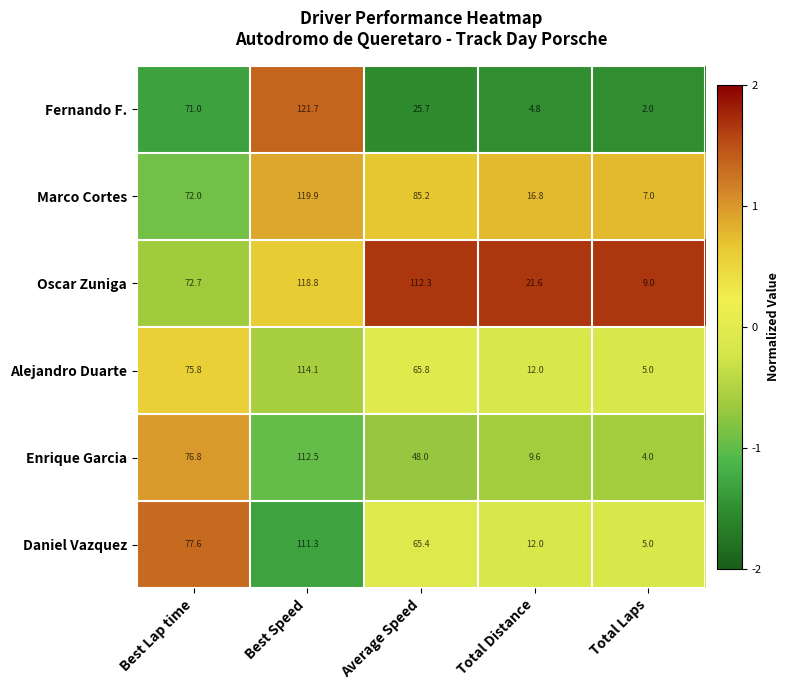

How many distinct data groups are displayed?

6